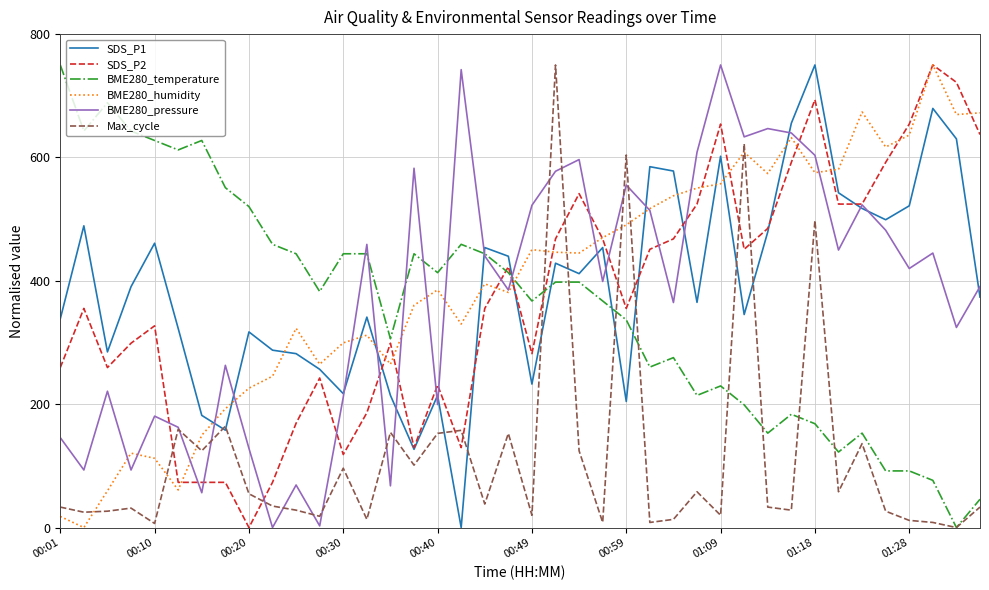

What is the greatest value displayed?

750.0